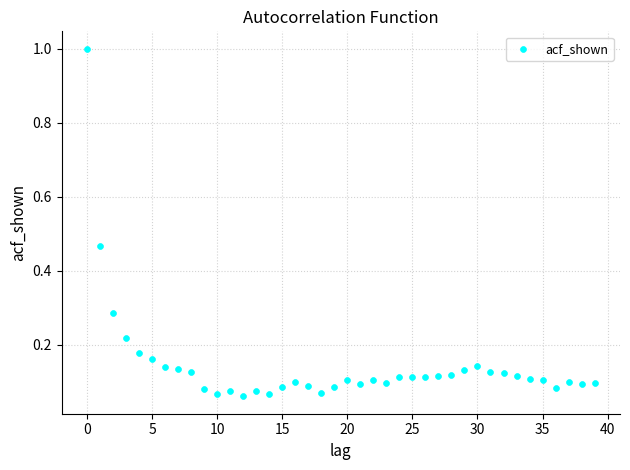

What is the range of Y values (max minus min)?

0.9